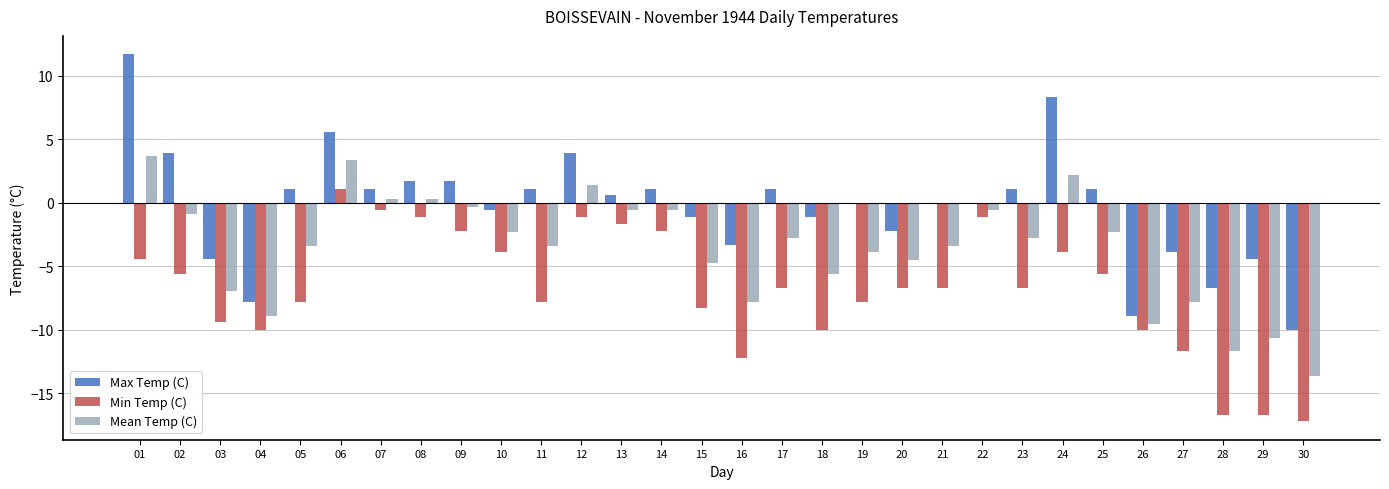

The Max Temp (C) series shows 4.1 at 24. True or false?

False